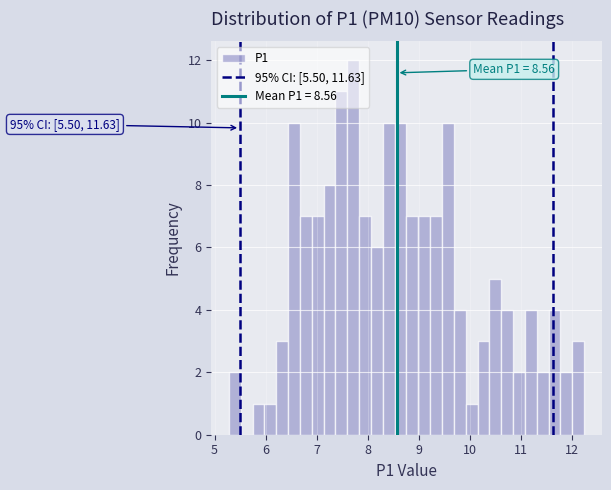

Around what value on the x-axis is the tallest bar? Give the approximate position of its centre, as read against the axis.

7.7